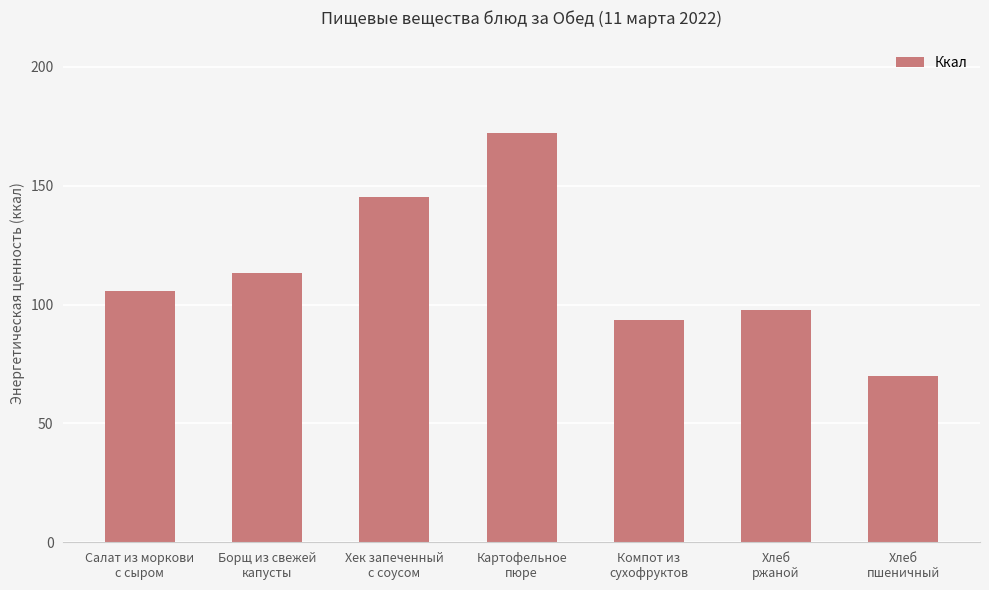

The value at Хек запеченный
с соусом is 257.6. True or false?

False